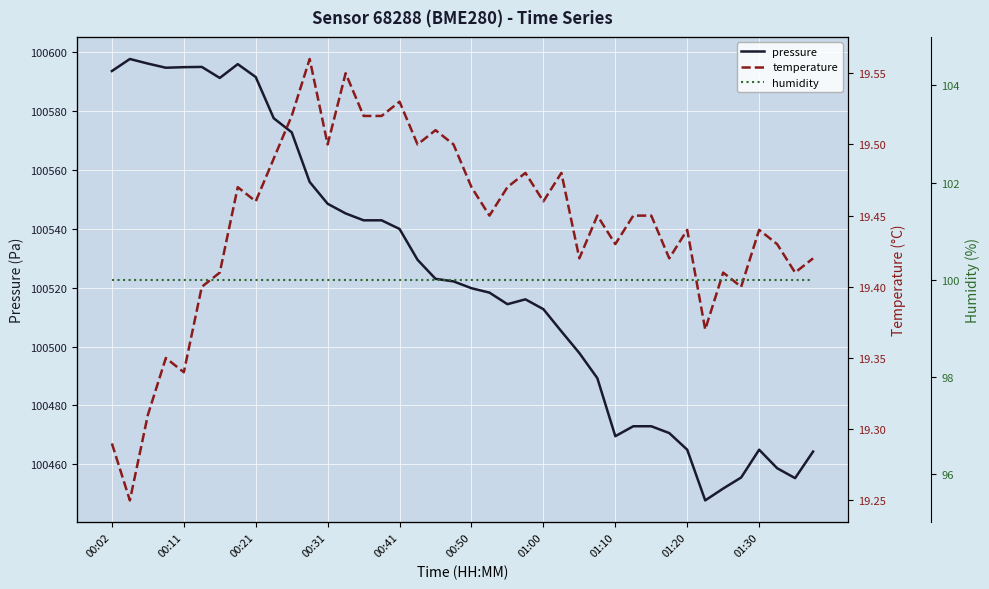

True or false: temperature and humidity intersect in this chart.

False